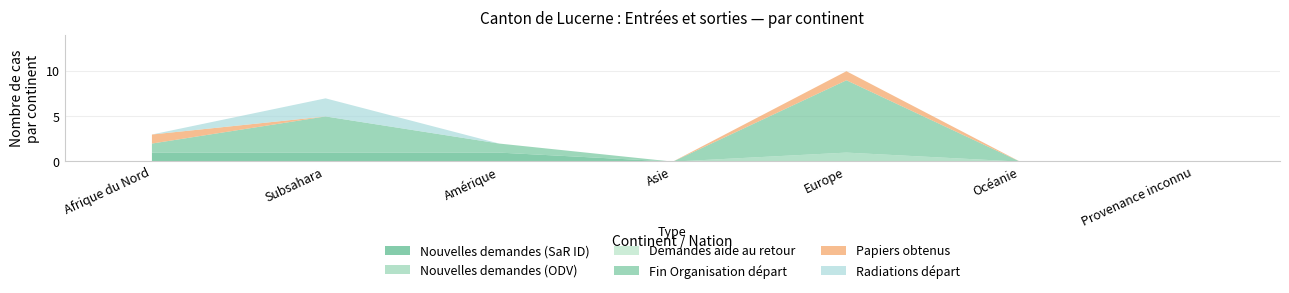

What is the difference between the maximum and second lowest values in the Nouvelles demandes (SaR ID) series?

1